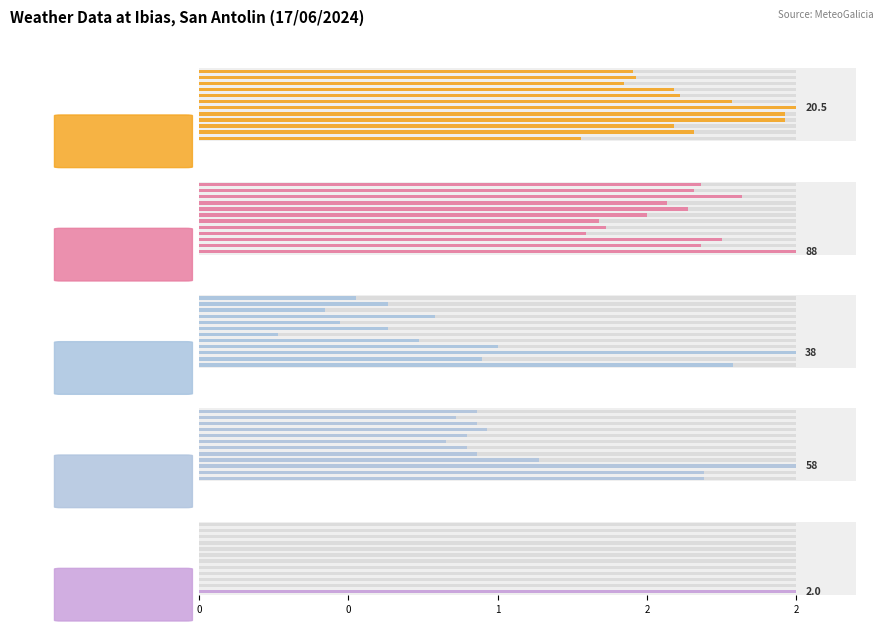

The value of Humidade (%) at 9 is 25.8. True or false?

False